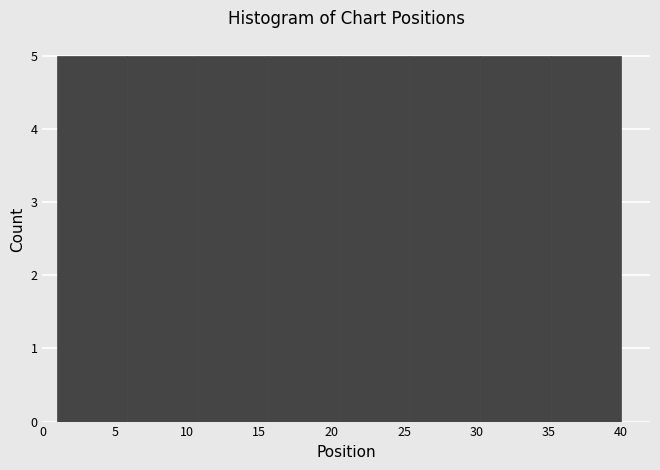

Reading left to right, transcribe this chart: for each bar, give the range it covers on the x-axis and its height. Neither the bar edges nor the heights are printed on the chart, so give them approximately, as read against the axes.

1.0 to 6.0: 5
6.0 to 11.0: 5
11.0 to 15.5: 5
15.5 to 20.5: 5
20.5 to 25.5: 5
25.5 to 30.5: 5
30.5 to 35.0: 5
35.0 to 40.0: 5